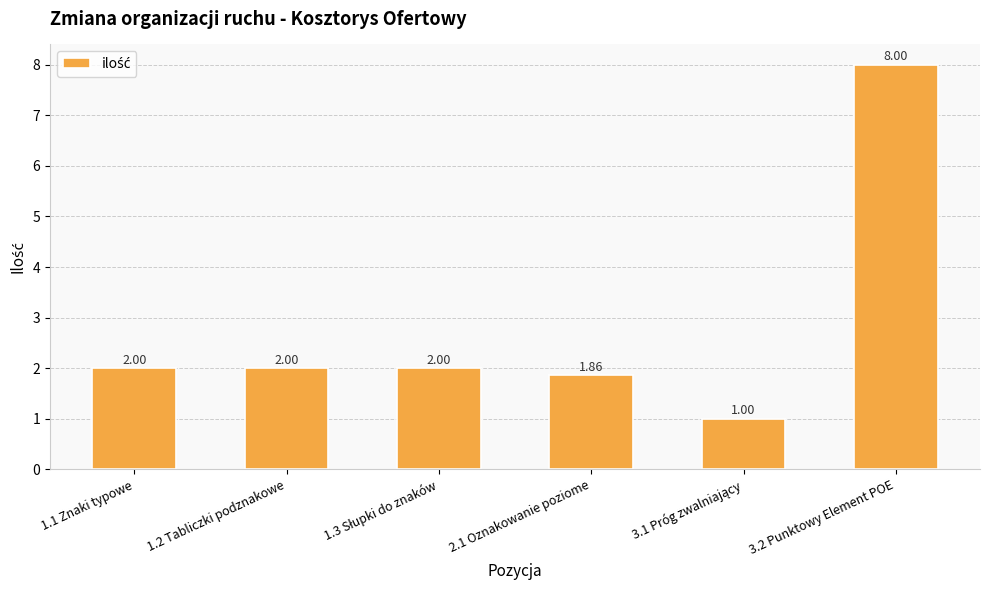

How many data points does each series have?

6